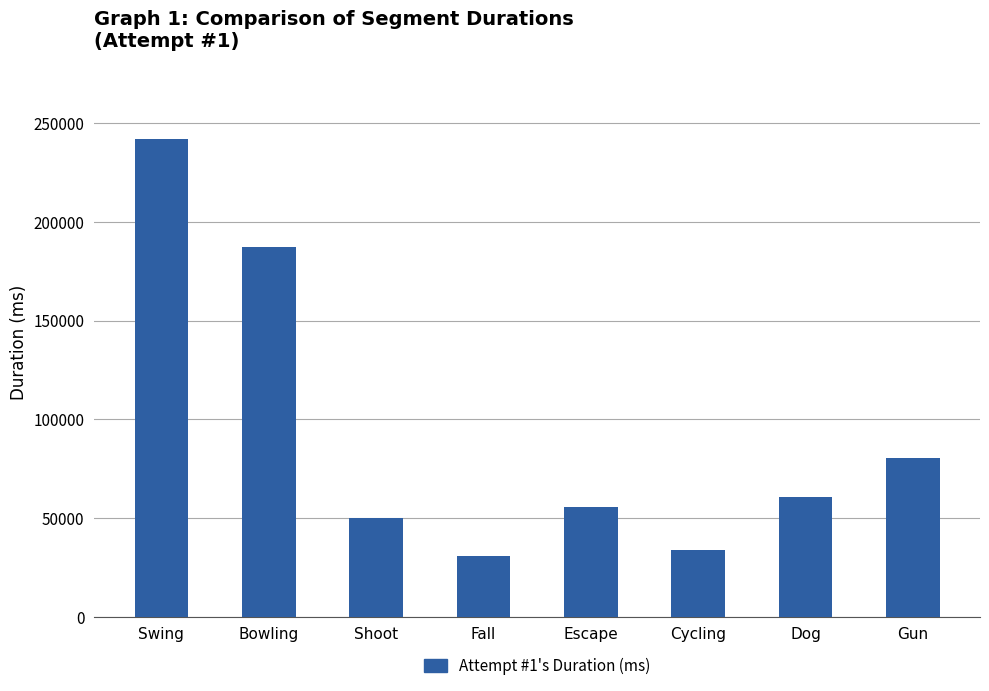

The chart shows a value of 80675 at Gun. True or false?

True